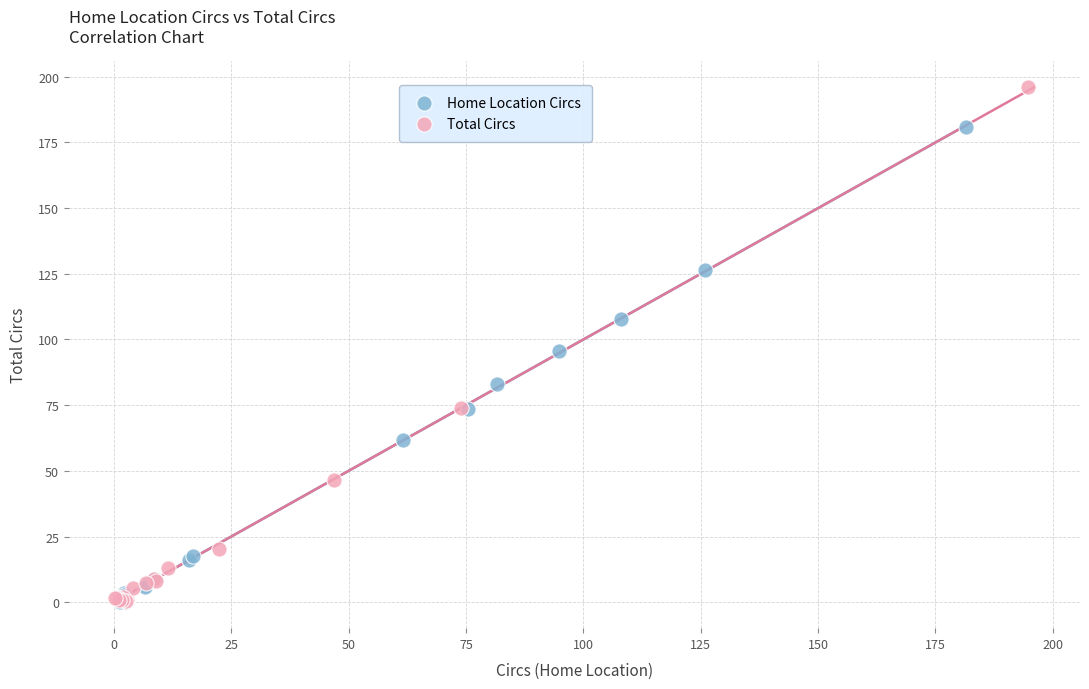

Which series has the widest spread of Y values?

Total Circs